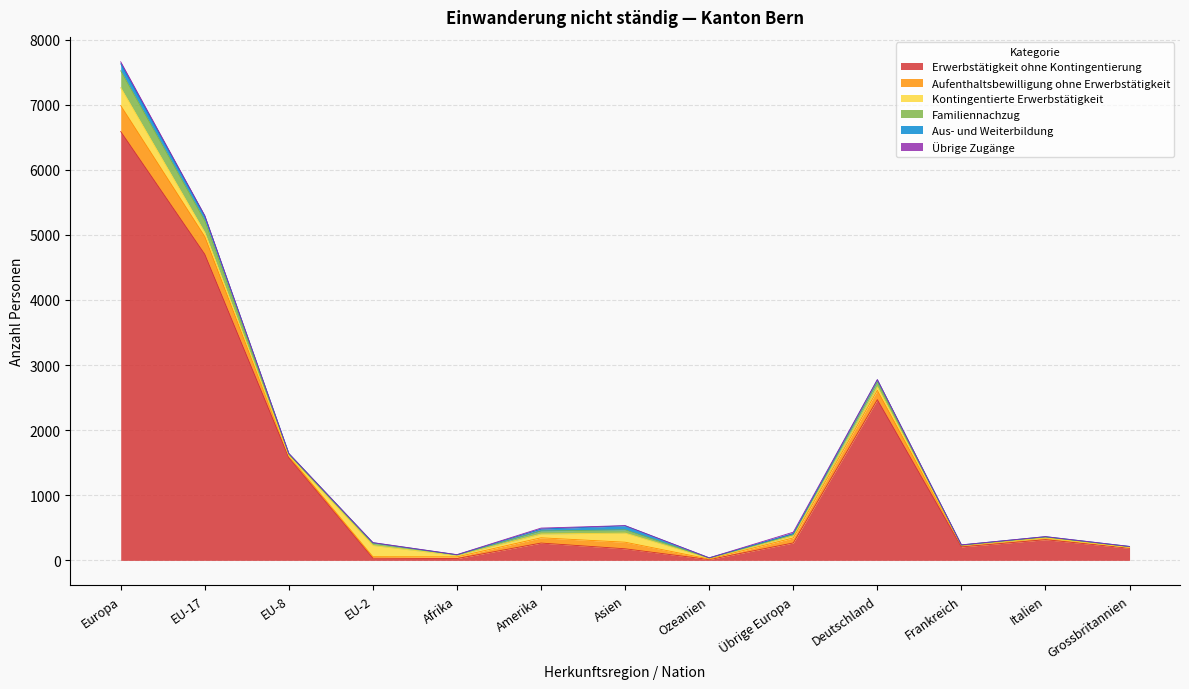

Reading left to right, what are all the values shown in this chart?

Erwerbstätigkeit ohne Kontingentierung: Europa=6587	EU-17=4702	EU-8=1576	EU-2=33	Afrika=28	Amerika=266	Asien=178	Ozeanien=12	Übrige Europa=268	Deutschland=2469	Frankreich=207	Italien=318	Grossbritannien=186
Aufenthaltsbewilligung ohne Erwerbstätigkeit: Europa=399	EU-17=272	EU-8=26	EU-2=23	Afrika=26	Amerika=81	Asien=101	Ozeanien=8	Übrige Europa=77	Deutschland=143	Frankreich=22	Italien=27	Grossbritannien=13
Kontingentierte Erwerbstätigkeit: Europa=274	EU-17=62	EU-8=5	EU-2=172	Afrika=22	Amerika=58	Asien=140	Ozeanien=11	Übrige Europa=33	Deutschland=53	Frankreich=4	Italien=0	Grossbritannien=0
Familiennachzug: Europa=260	EU-17=181	EU-8=25	EU-2=35	Afrika=7	Amerika=46	Asien=50	Ozeanien=5	Übrige Europa=17	Deutschland=77	Frankreich=0	Italien=13	Grossbritannien=11
Aus- und Weiterbildung: Europa=108	EU-17=74	EU-8=10	EU-2=8	Afrika=3	Amerika=30	Asien=62	Ozeanien=3	Übrige Europa=15	Deutschland=32	Frankreich=5	Italien=6	Grossbritannien=4
Übrige Zugänge: Europa=30	EU-17=5	EU-8=0	EU-2=2	Afrika=2	Amerika=15	Asien=3	Ozeanien=0	Übrige Europa=23	Deutschland=3	Frankreich=0	Italien=1	Grossbritannien=0